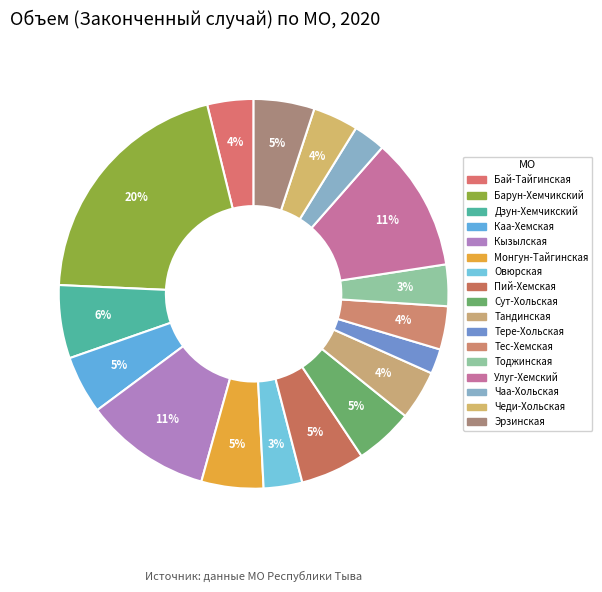

How many slices are in this pie chart?

17